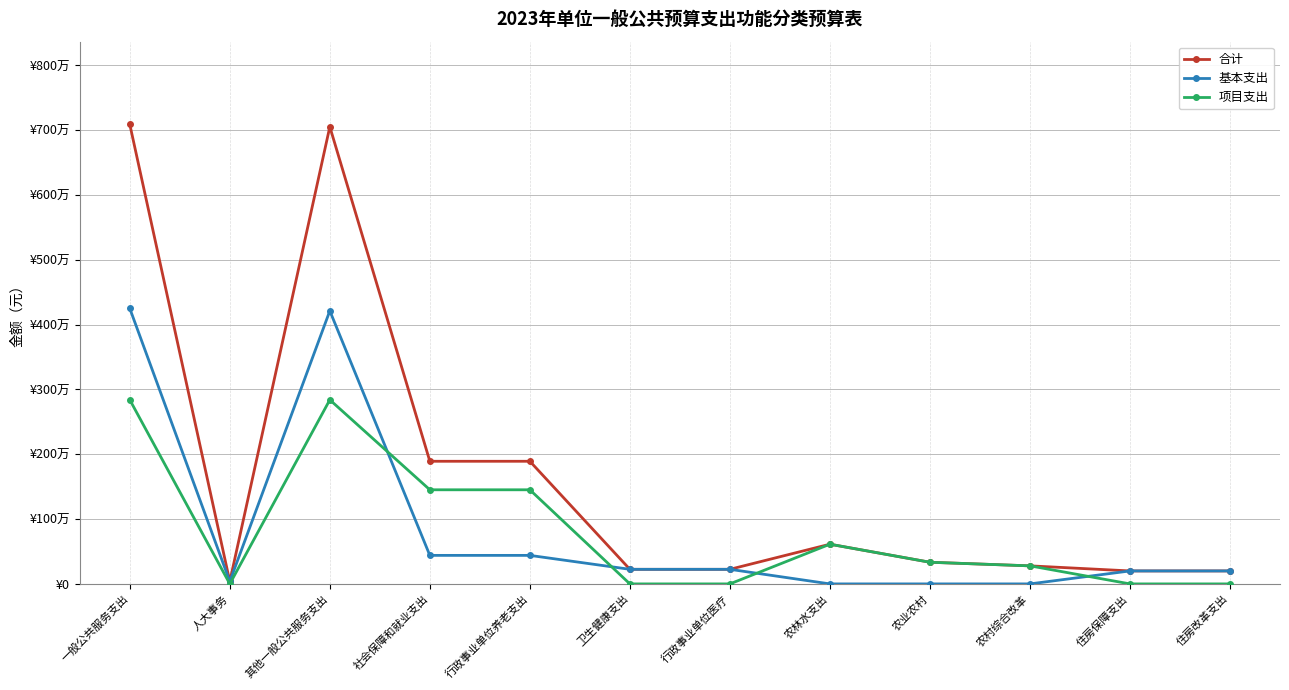

At which category is the sum across all series the highest?

一般公共服务支出